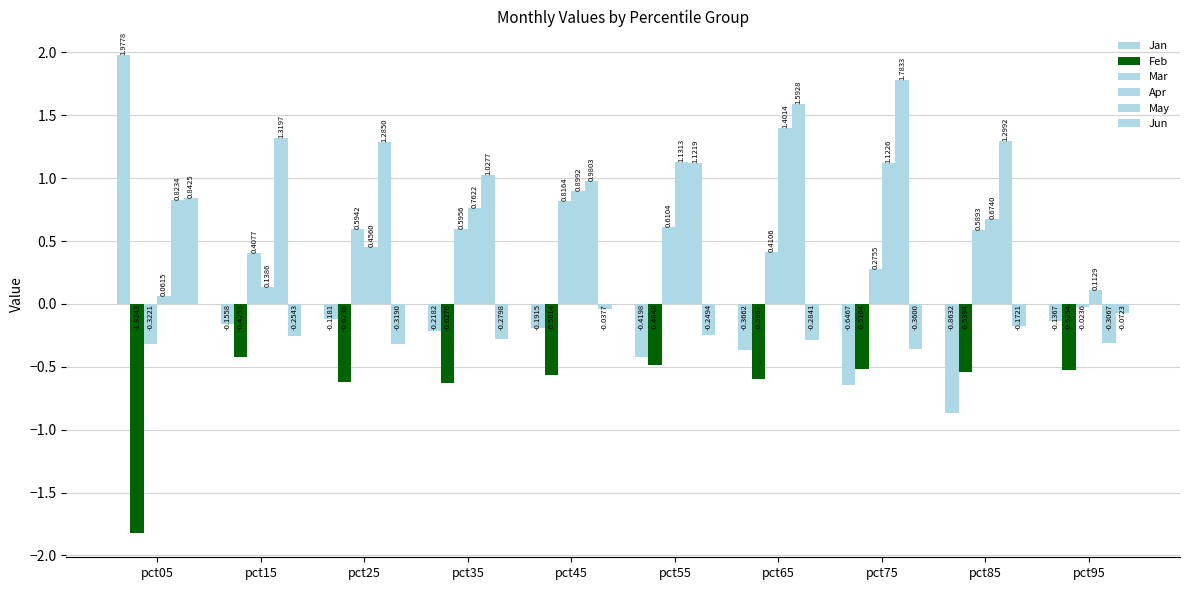

How many values in the May series are below 1?

3